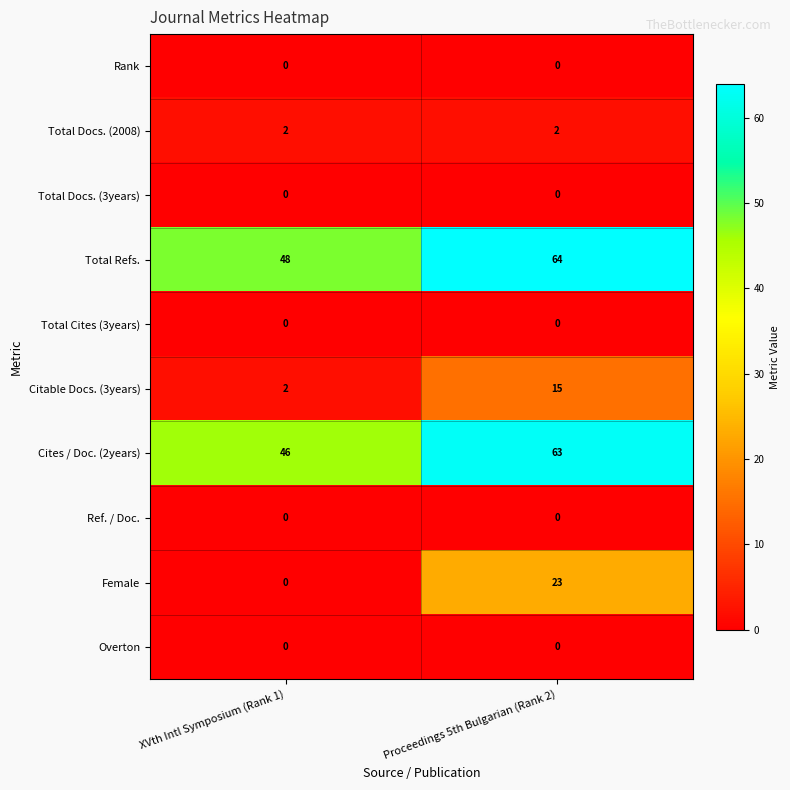

Reading right to left, transcribe all the data shown in this chart.

Rank: Proceedings 5th Bulgarian (Rank 2)=0	XVth Intl Symposium (Rank 1)=0
Total Docs. (2008): Proceedings 5th Bulgarian (Rank 2)=2	XVth Intl Symposium (Rank 1)=2
Total Docs. (3years): Proceedings 5th Bulgarian (Rank 2)=0	XVth Intl Symposium (Rank 1)=0
Total Refs.: Proceedings 5th Bulgarian (Rank 2)=64	XVth Intl Symposium (Rank 1)=48
Total Cites (3years): Proceedings 5th Bulgarian (Rank 2)=0	XVth Intl Symposium (Rank 1)=0
Citable Docs. (3years): Proceedings 5th Bulgarian (Rank 2)=15	XVth Intl Symposium (Rank 1)=2
Cites / Doc. (2years): Proceedings 5th Bulgarian (Rank 2)=63	XVth Intl Symposium (Rank 1)=46
Ref. / Doc.: Proceedings 5th Bulgarian (Rank 2)=0	XVth Intl Symposium (Rank 1)=0
Female: Proceedings 5th Bulgarian (Rank 2)=23	XVth Intl Symposium (Rank 1)=0
Overton: Proceedings 5th Bulgarian (Rank 2)=0	XVth Intl Symposium (Rank 1)=0